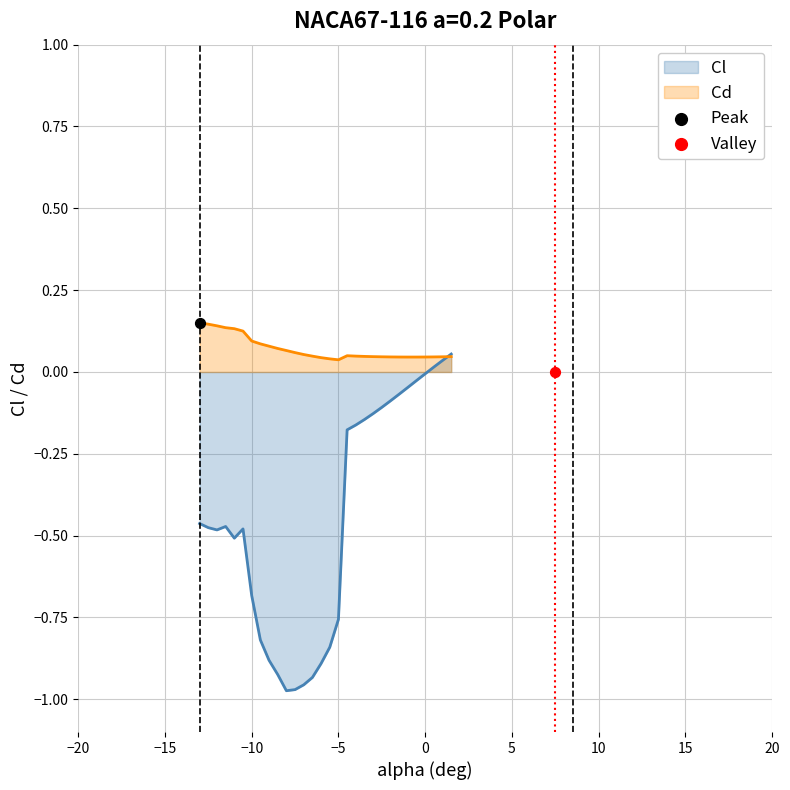

What is the total value across all series at Cl?

-0.3